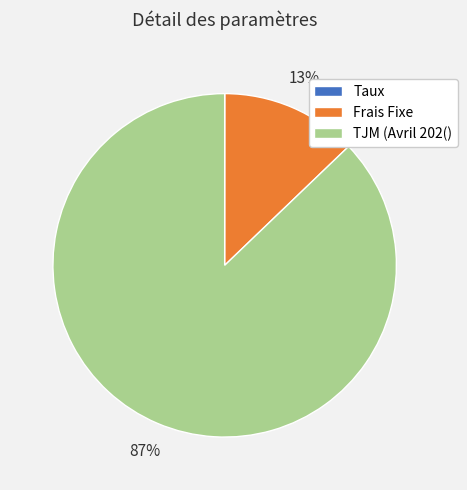

To the nearest percent, what is the difference between the largest and smallest slice percentages?

87%